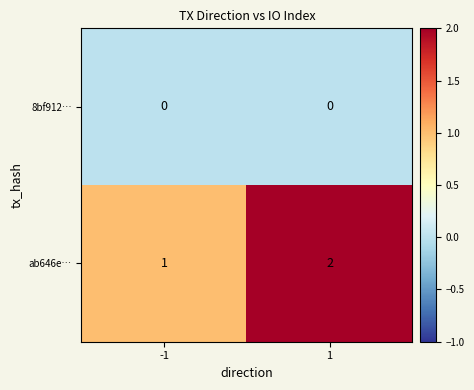

How many data points does each series have?

2